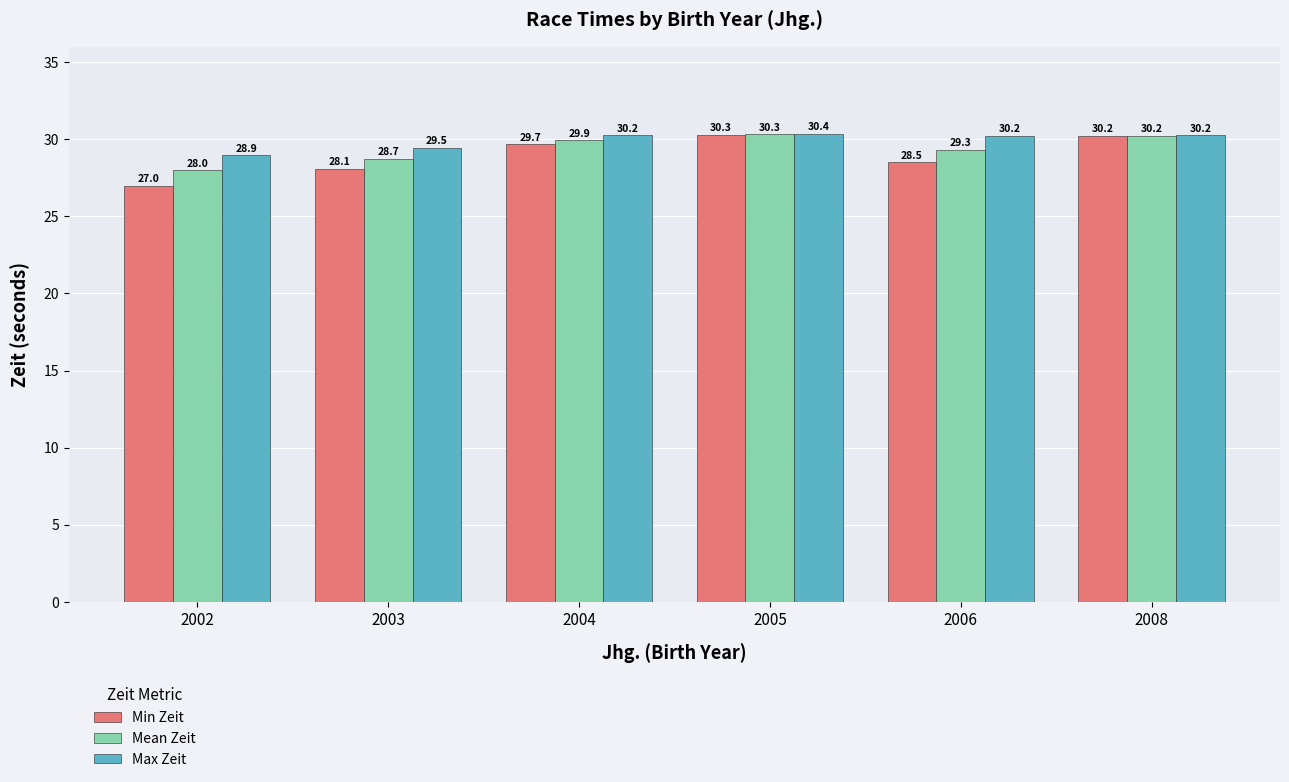

What is the value of the Mean Zeit bar at the 4th from the left?

30.3